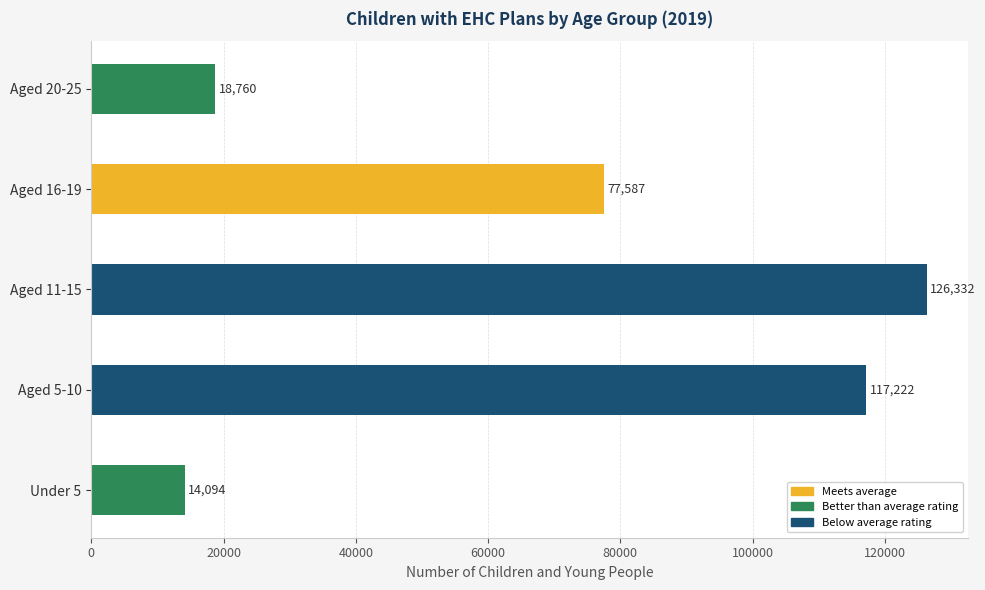

What is the ratio of the value at Aged 5-10 to the value at Aged 16-19?

1.5